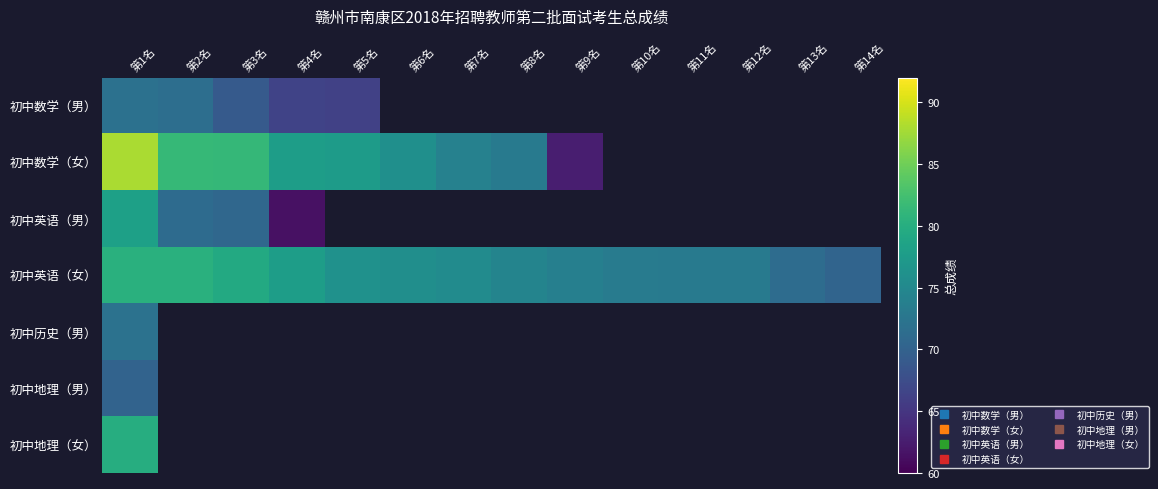

How many values in 初中地理（男） are above zero?

1